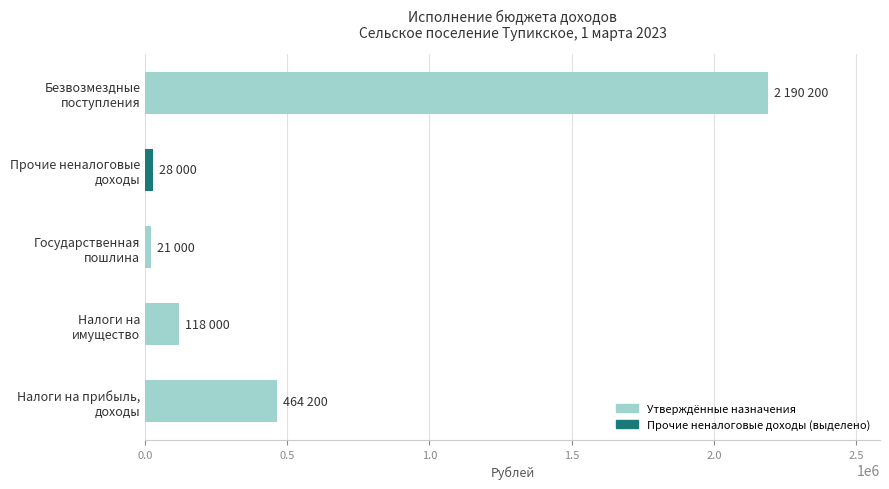

What is the difference between the maximum and minimum values?

2169200